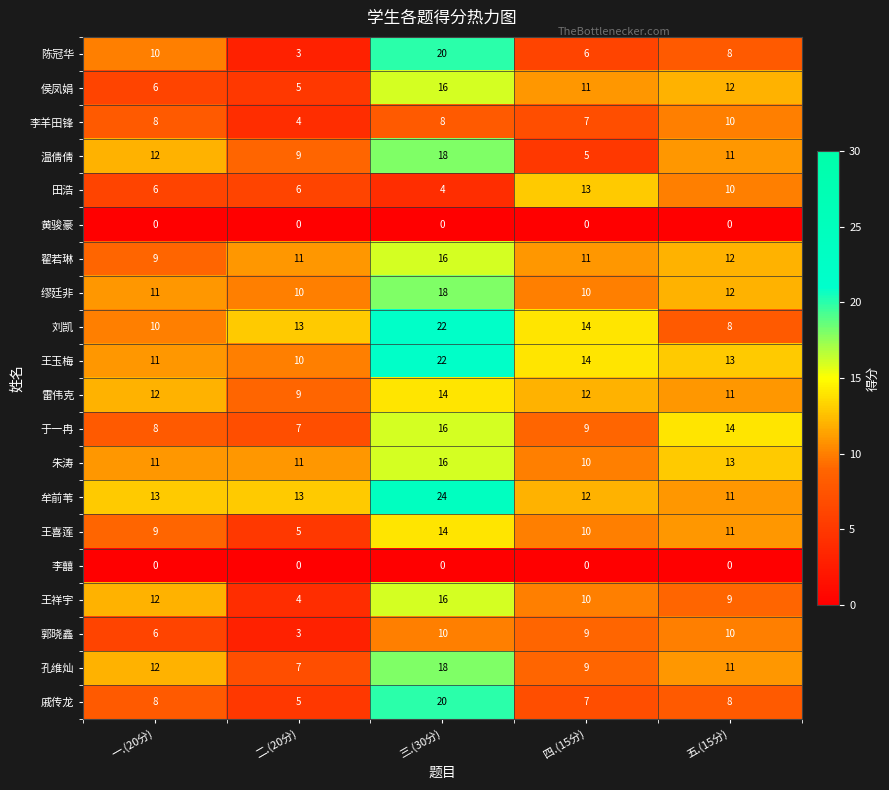

What value does the 于一冉 series have at 二.(20分)?

7